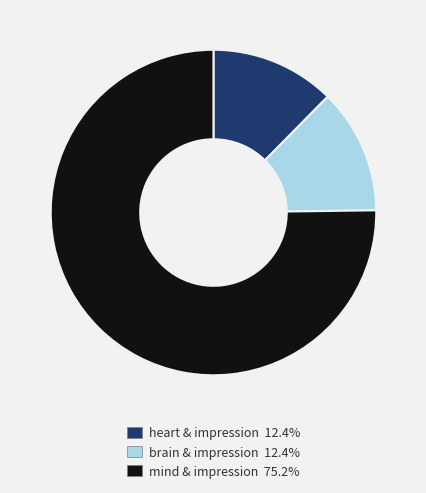

Does any single category account for the majority?

Yes